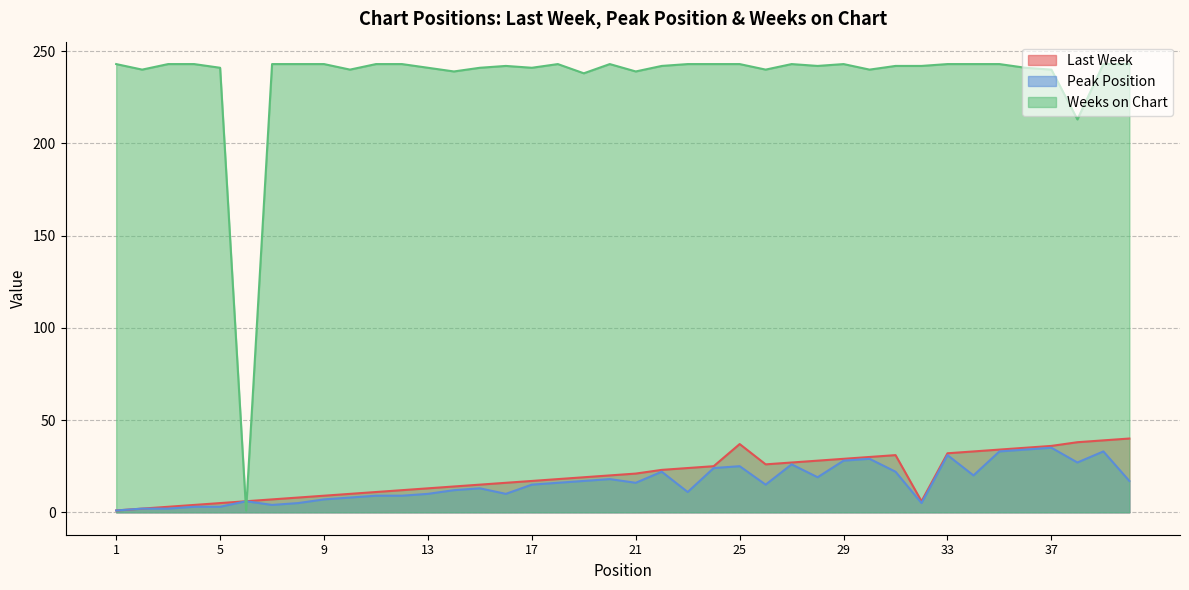

What is the value of the Weeks on Chart point at the 3rd from the left?

243